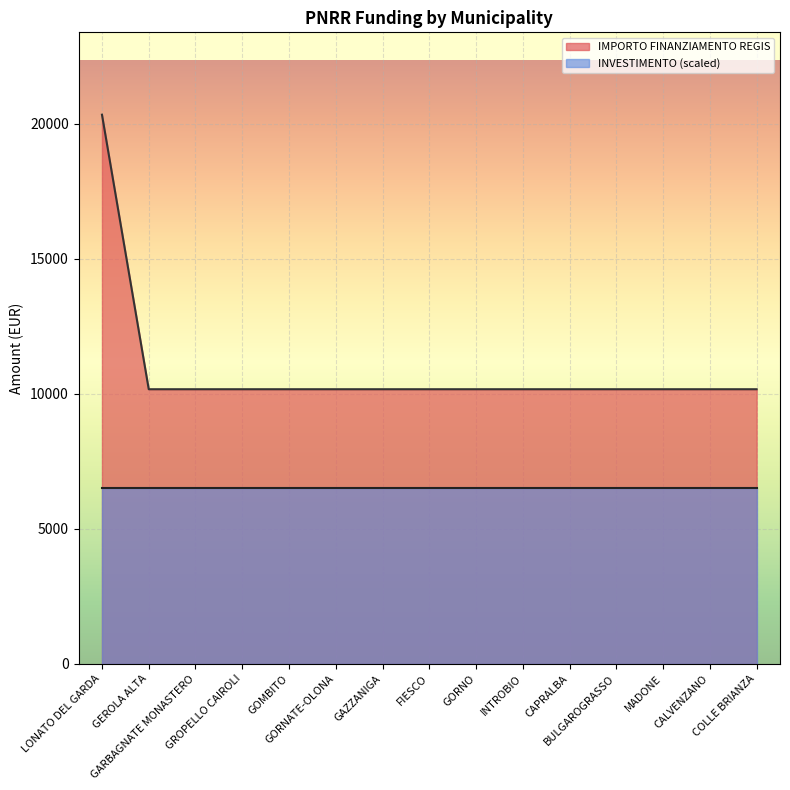

Reading right to left, what are all the values shown in this chart?

10172	10172	10172	10172	10172	10172	10172	10172	10172	10172	10172	10172	10172	10172	20344